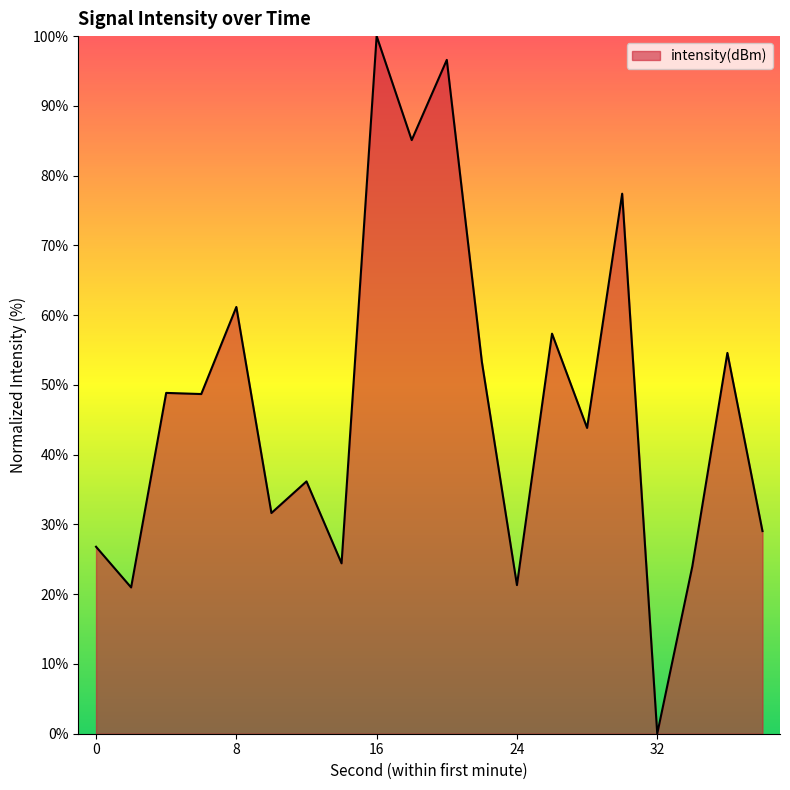

What is the greatest value displayed?

100.0